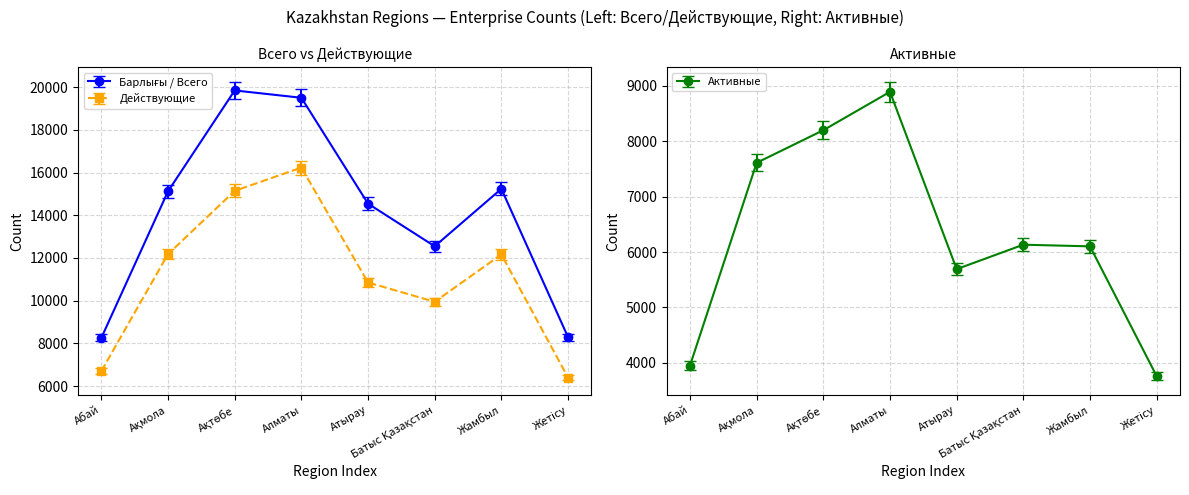

What value does the Действующие series have at Алматы, to the nearest 50?

16250